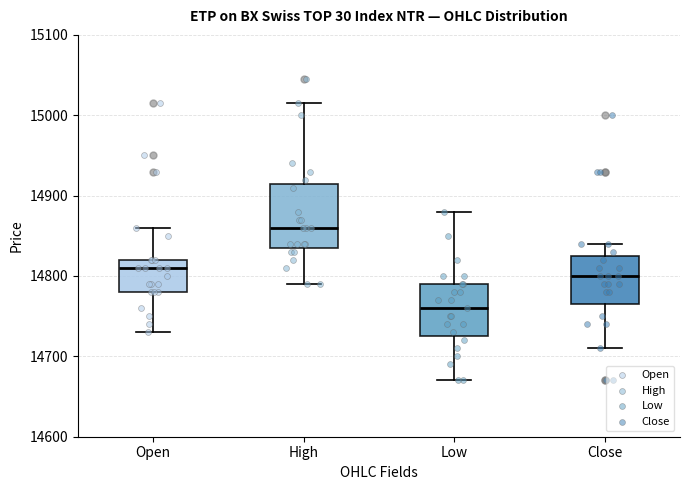

Reading left to right, read every box against the y-axis: the position of its median line, the range the box covers, and the ends of its whiskers. The values are not printed on the chart, so give them approximately, as read against the axis.

Open: median 14810, box 14780 to 14820, whiskers 14730 to 14860
High: median 14860, box 14840 to 14920, whiskers 14790 to 15020
Low: median 14760, box 14730 to 14790, whiskers 14670 to 14880
Close: median 14800, box 14770 to 14830, whiskers 14710 to 14840